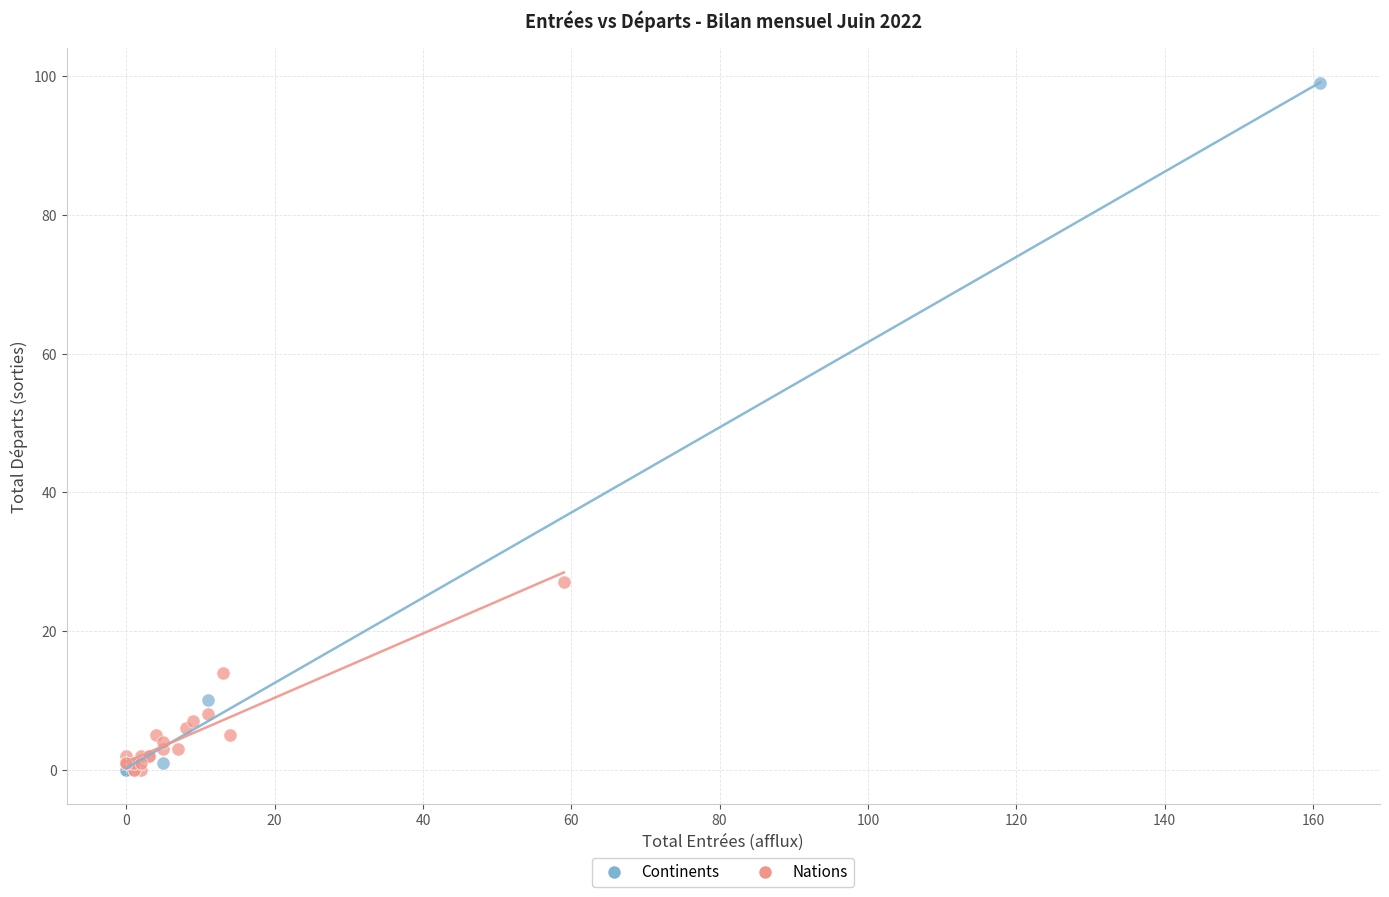

Which series reaches the maximum Y coordinate?

Continents